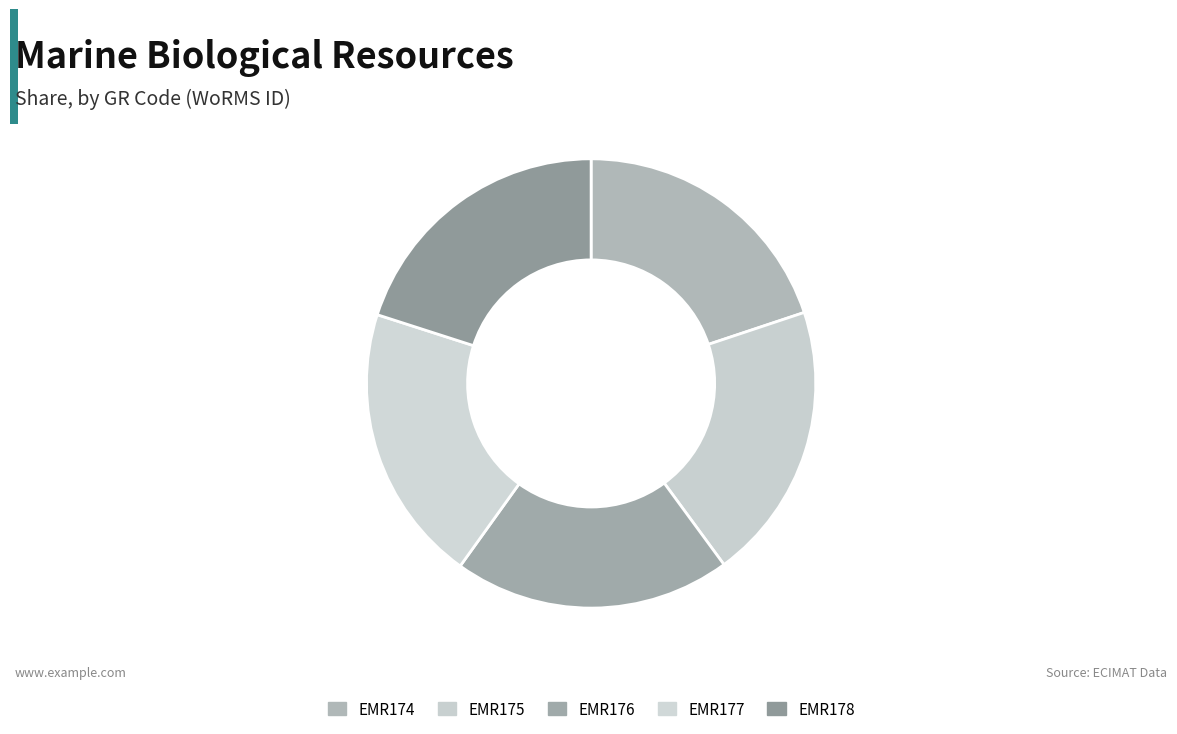

How many segments does this pie chart have?

5